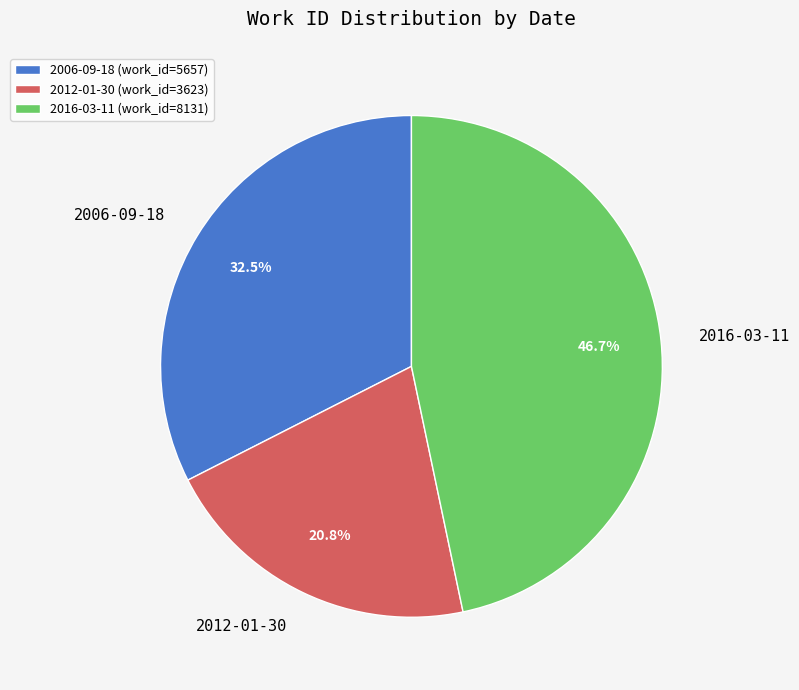

To the nearest percent, what is the combined percentage of 2016-03-11 and 2012-01-30?

68%